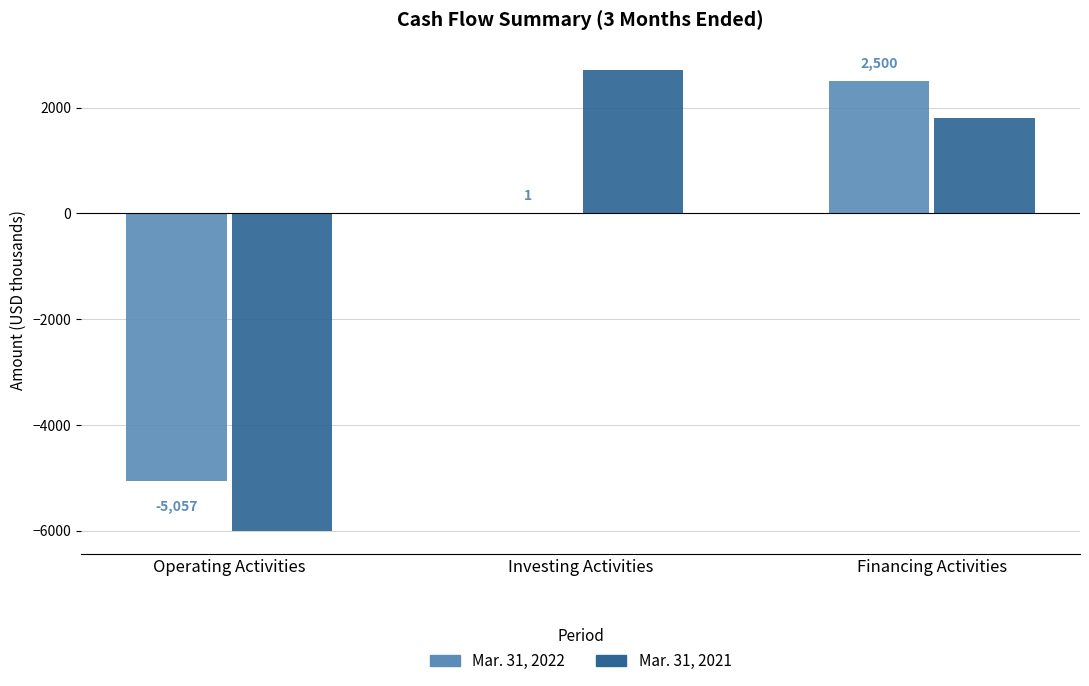

The Mar. 31, 2022 series shows 2500 at Financing Activities. True or false?

True